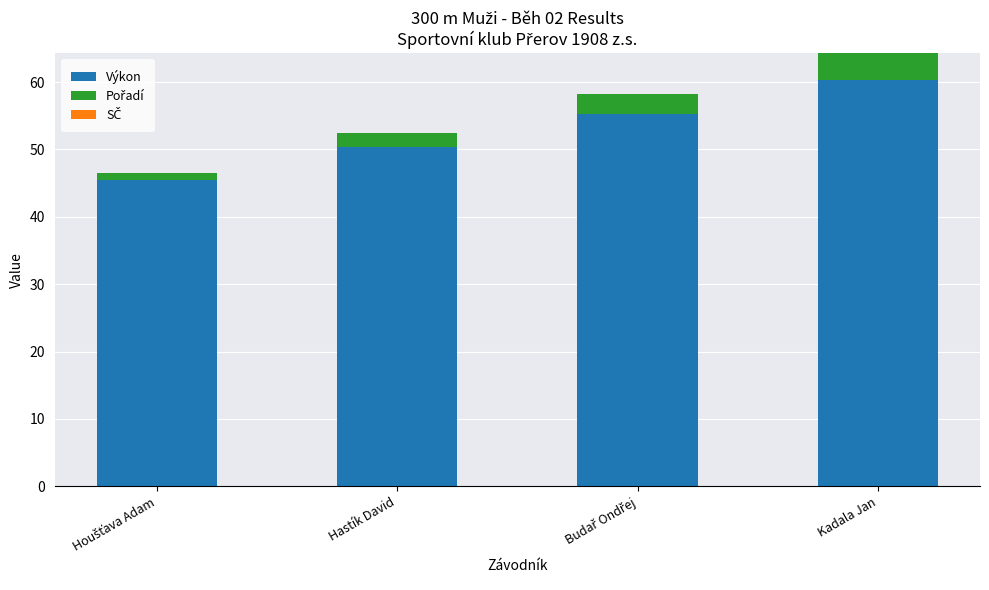

Which category has the highest value in the Výkon series?

Kadala Jan